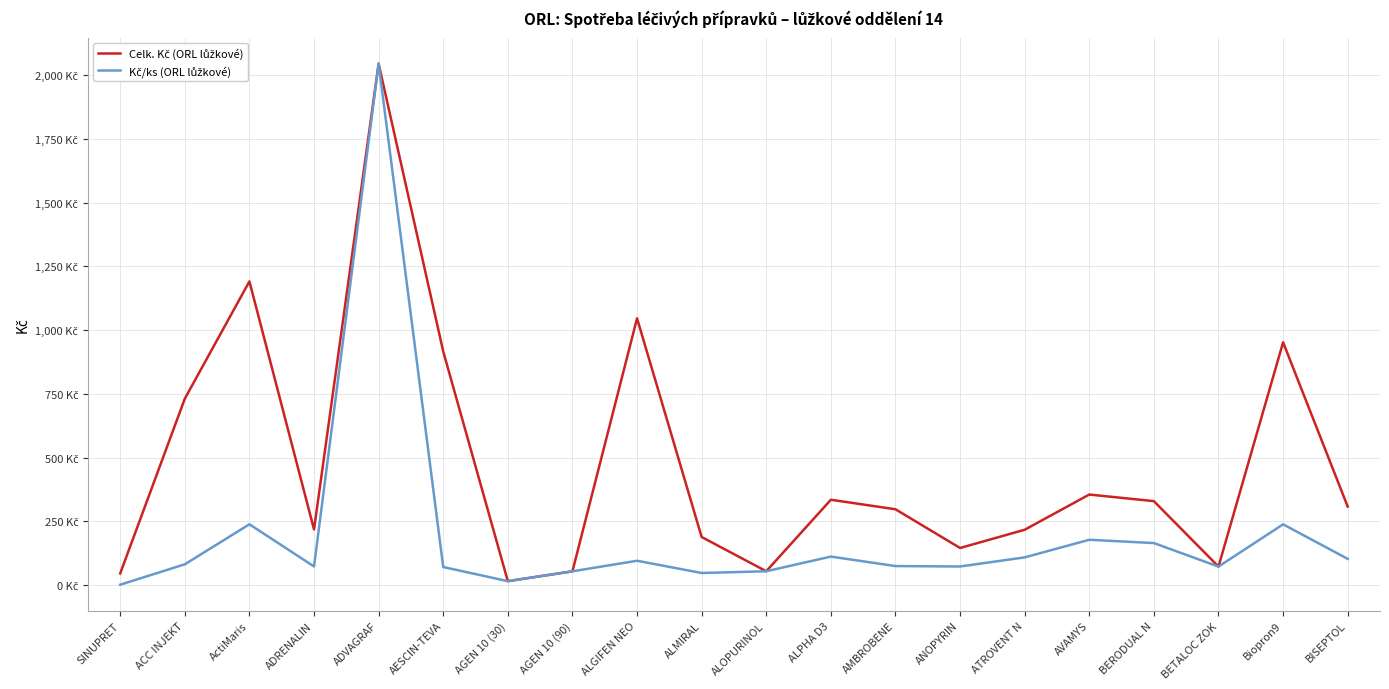

Does the chart have visible grid lines?

Yes